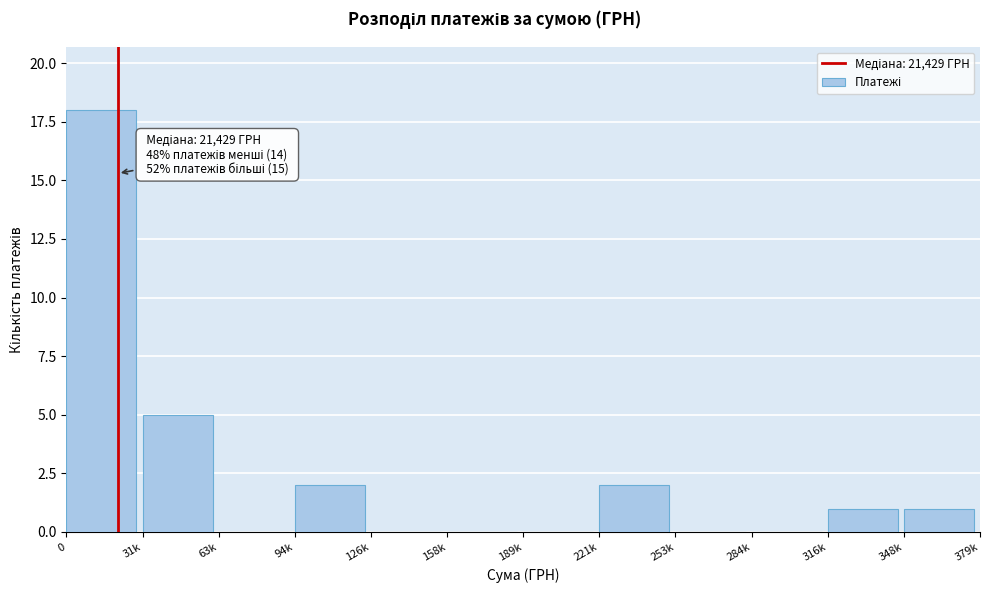

Reading left to right, transcribe all the data shown in this chart.

0=18	31k=5	63k=0	94k=2	126k=0	158k=0	189k=0	221k=2	253k=0	284k=0	316k=1	348k=1